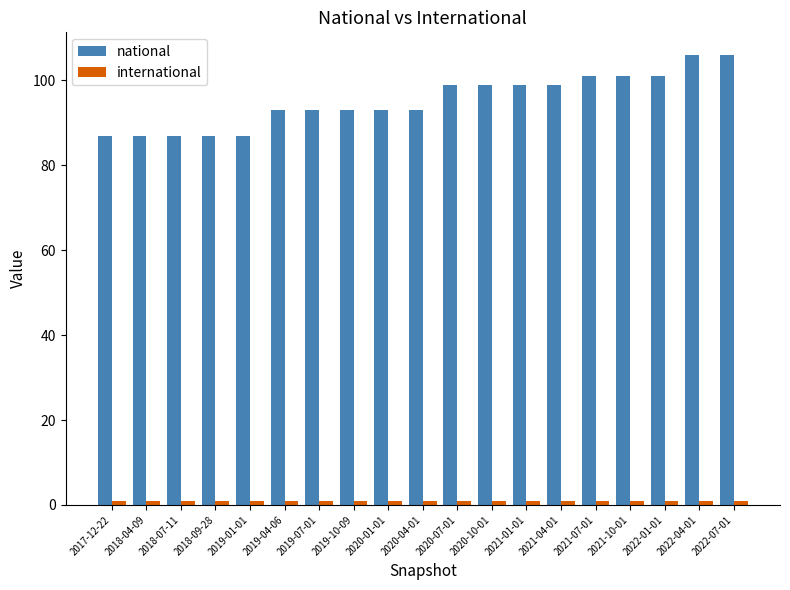

What is the value of the national bar at the 2nd from the left?

87